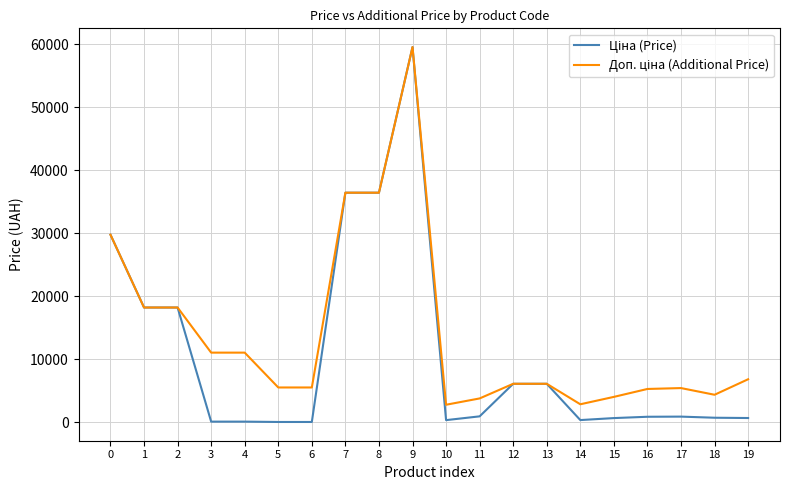

At which category is the sum across all series the highest?

9